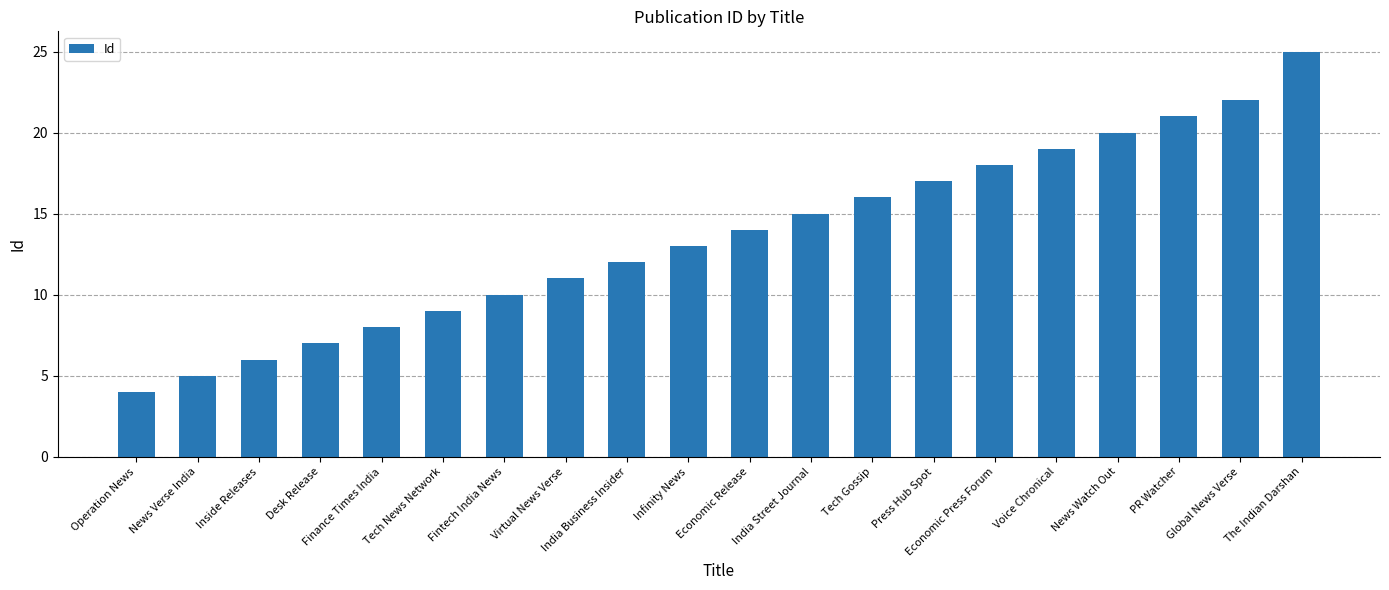

Rank the categories by value from lowest to highest.

Operation News, News Verse India, Inside Releases, Desk Release, Finance Times India, Tech News Network, Fintech India News, Virtual News Verse, India Business Insider, Infinity News, Economic Release, India Street Journal, Tech Gossip, Press Hub Spot, Economic Press Forum, Voice Chronical, News Watch Out, PR Watcher, Global News Verse, The Indian Darshan